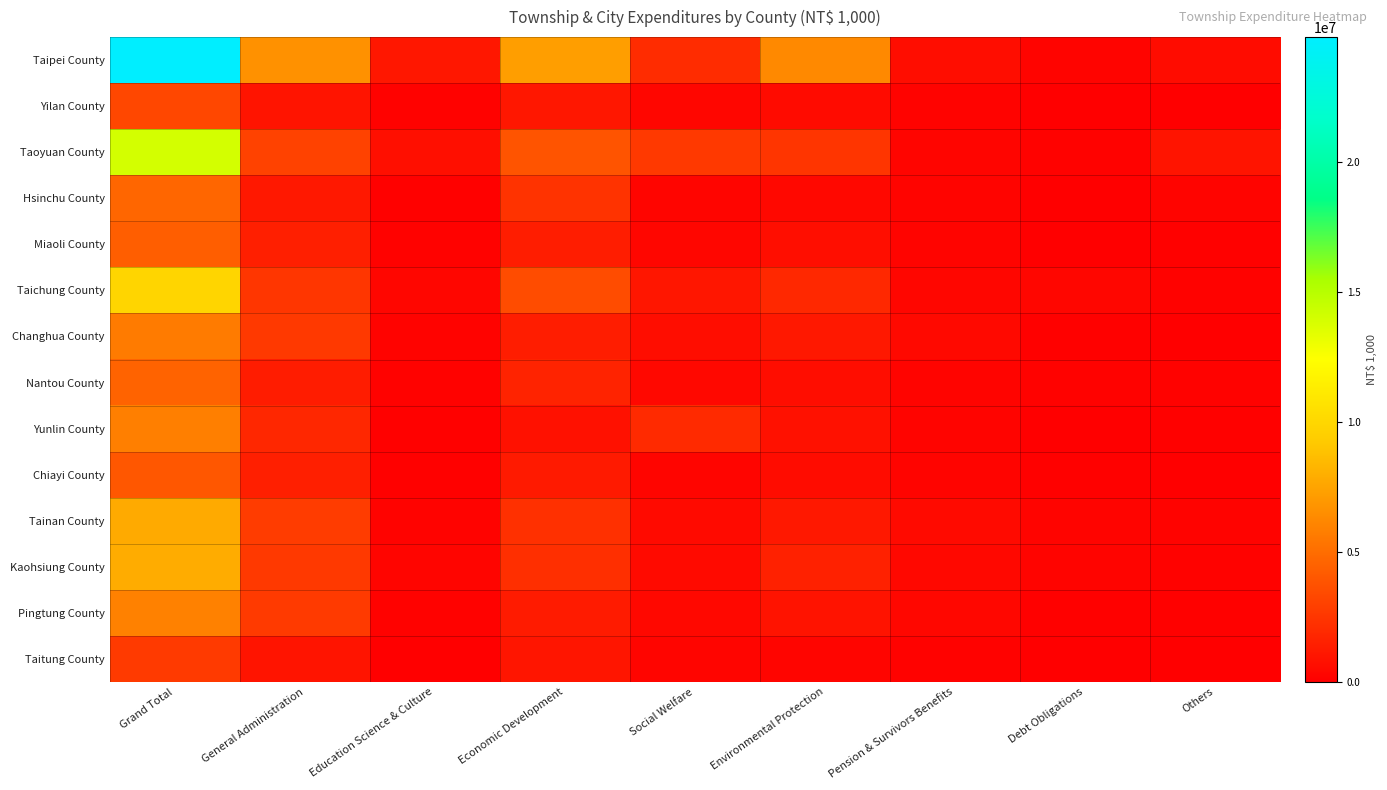

What is the total value across all series at Grand Total?

105239239